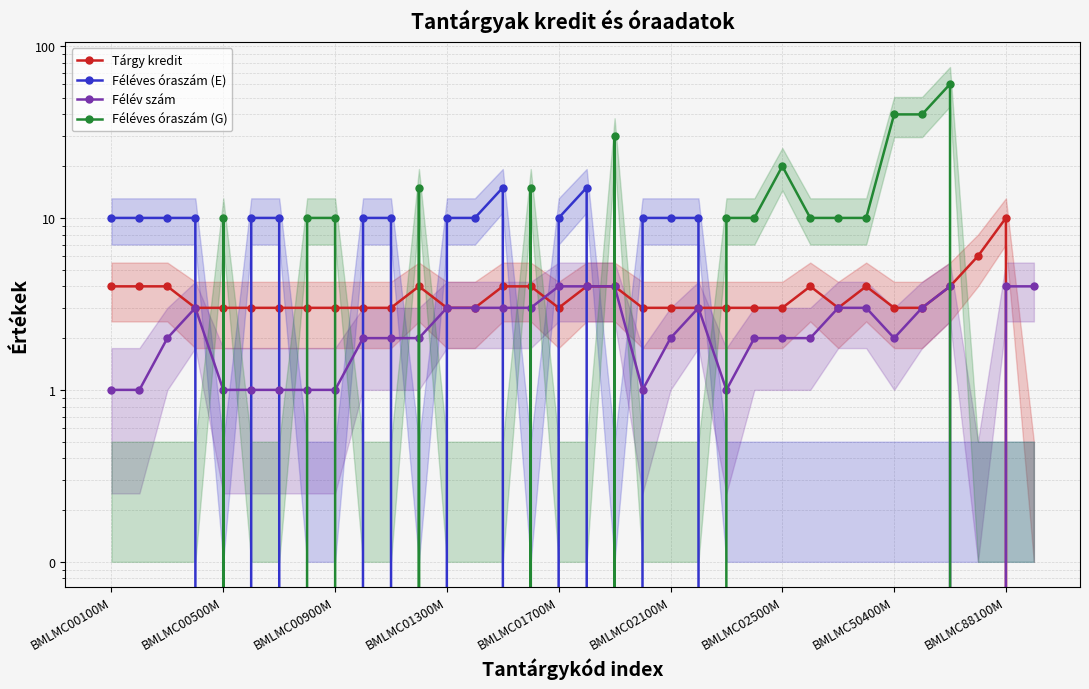

Which series has the largest total across all categories?

Féléves óraszám (G)